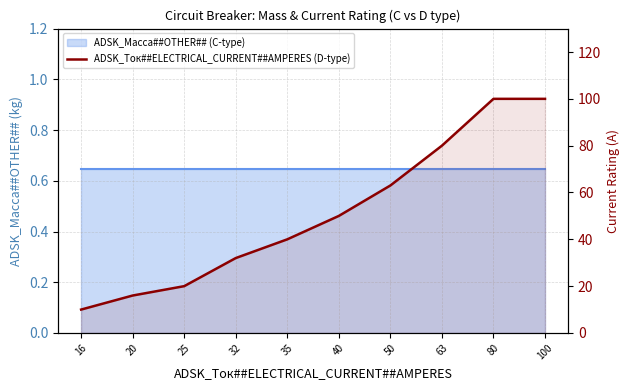

What is the value of the 10th point from the left?

100